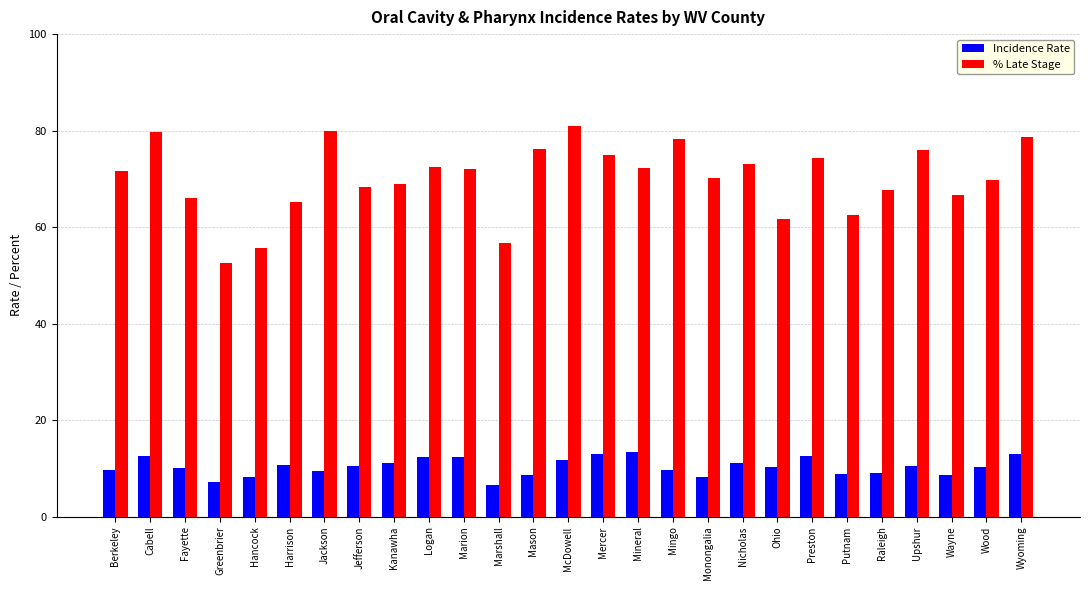

What is the smallest value displayed?

6.6